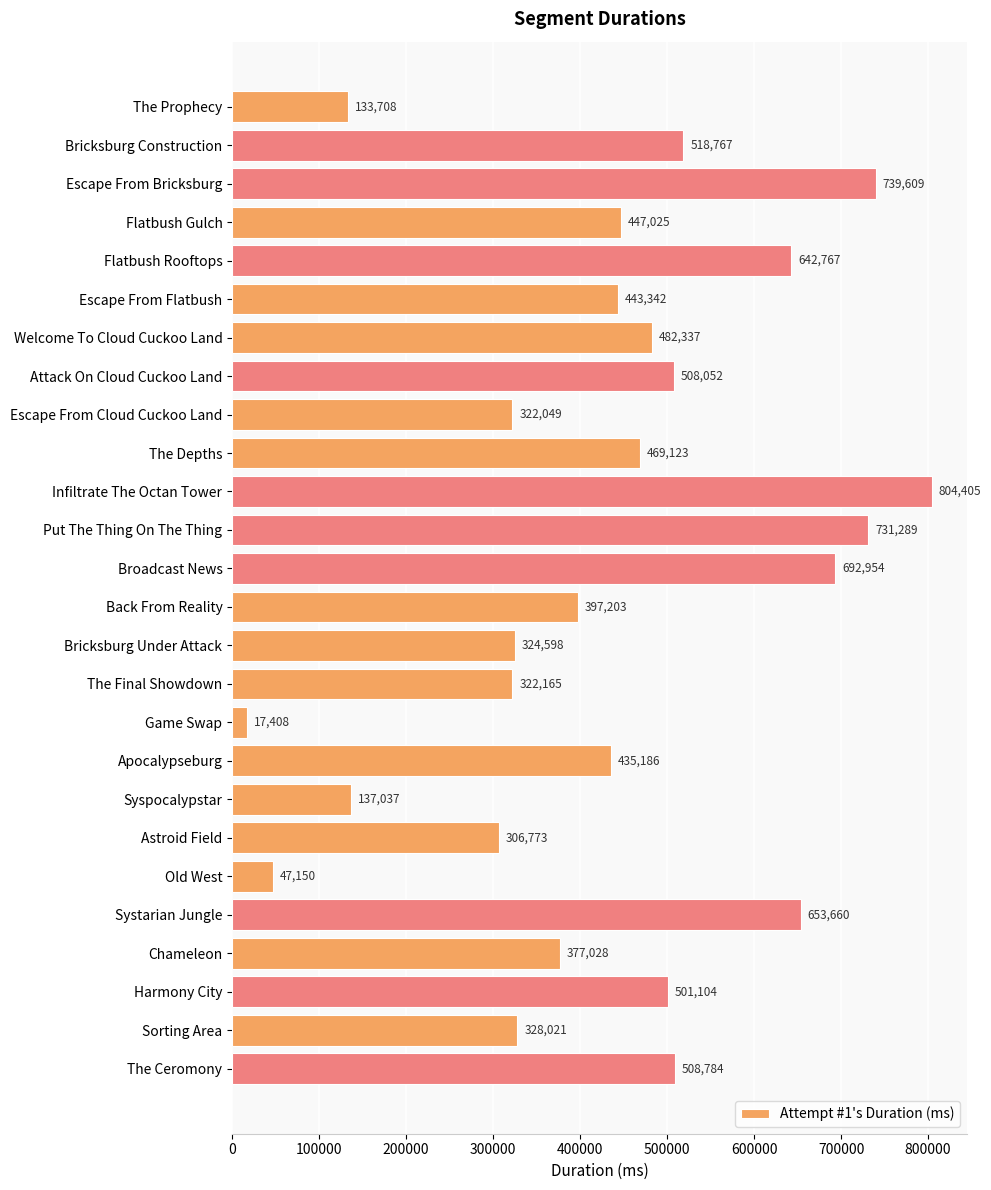

Reading top to bottom, extract all data points from this chart.

133708	518767	739609	447025	642767	443342	482337	508052	322049	469123	804405	731289	692954	397203	324598	322165	17408	435186	137037	306773	47150	653660	377028	501104	328021	508784